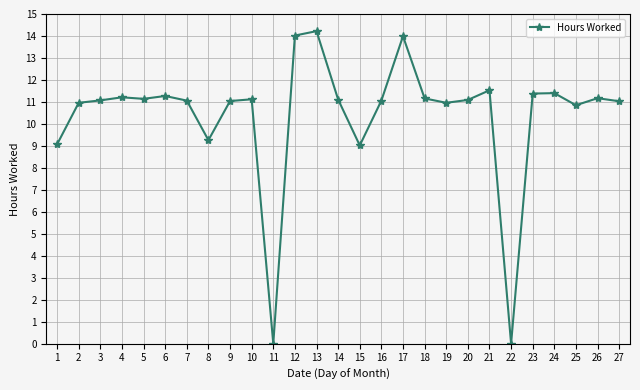

True or false: there are more than 0 points higher than both neighbors.

True